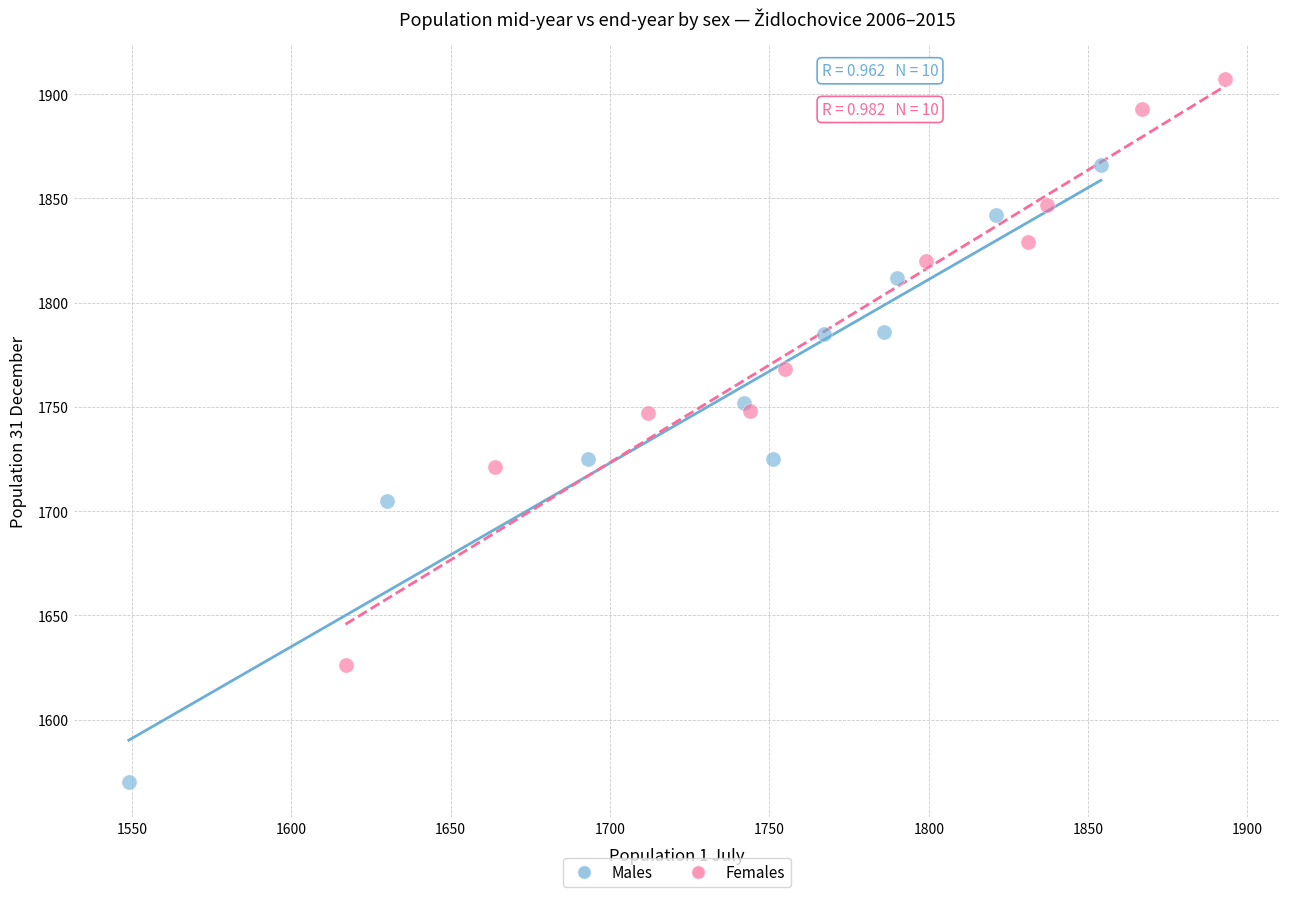

Which series contains the highest Y value?

Females